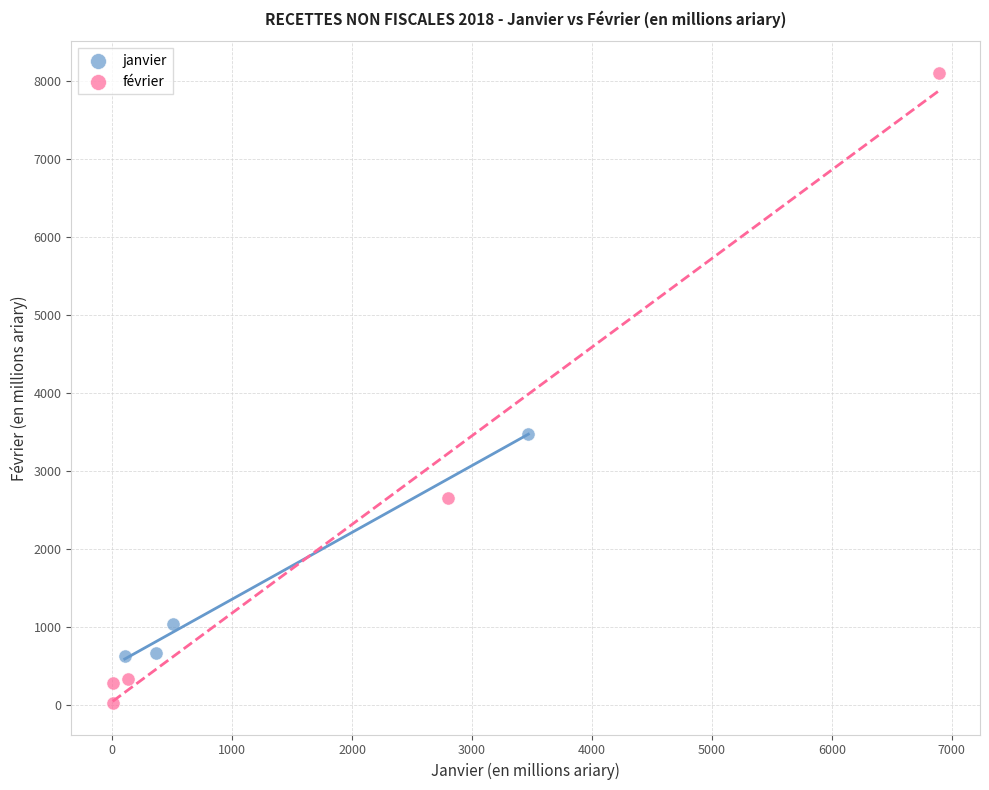

Which series contains the lowest Y value?

février